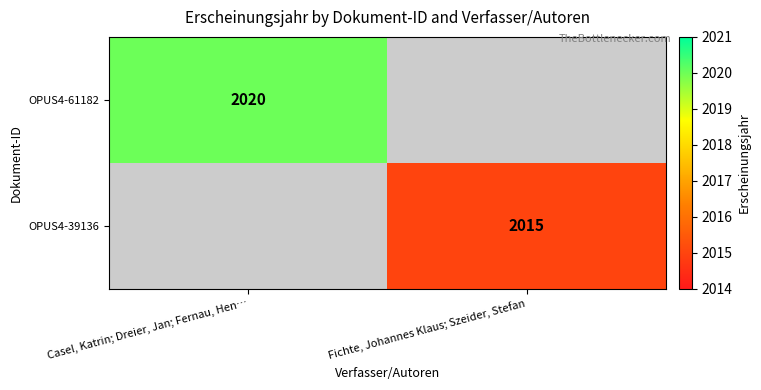

The OPUS4-39136 series shows 2853 at Fichte, Johannes Klaus; Szeider, Stefan. True or false?

False